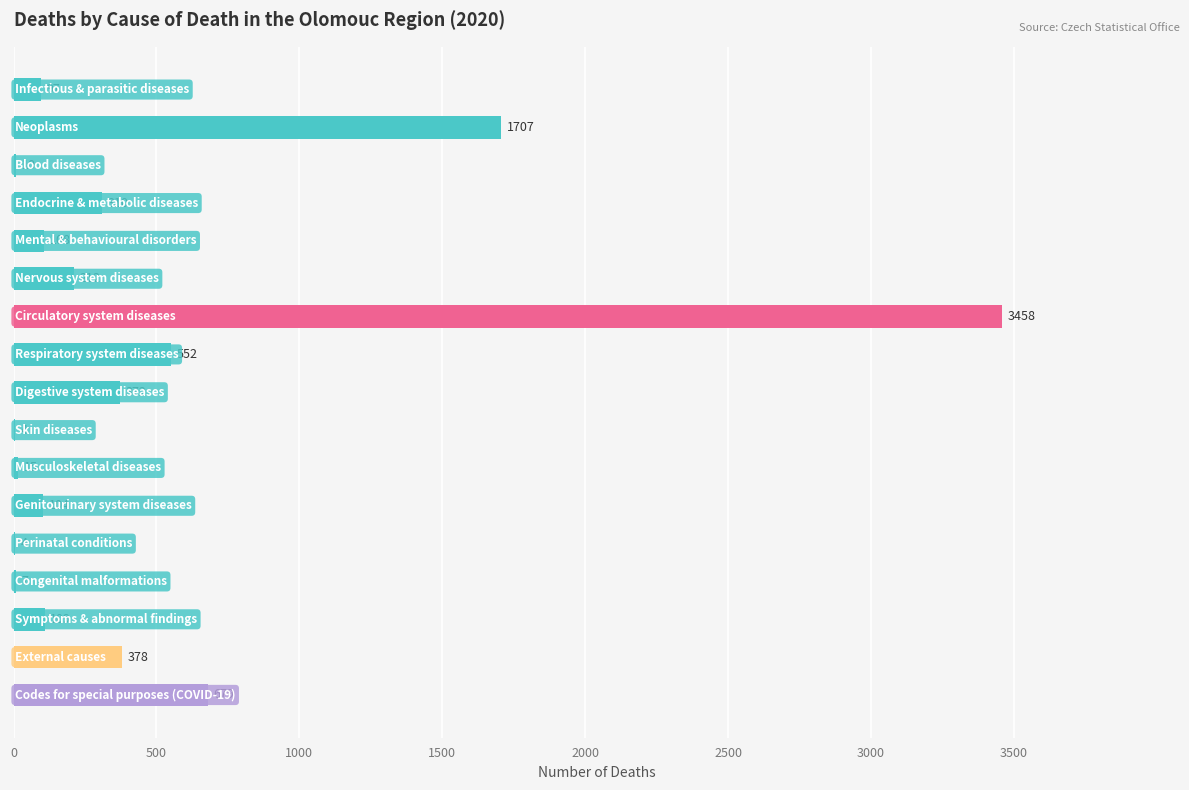

What is the greatest value displayed?

3458